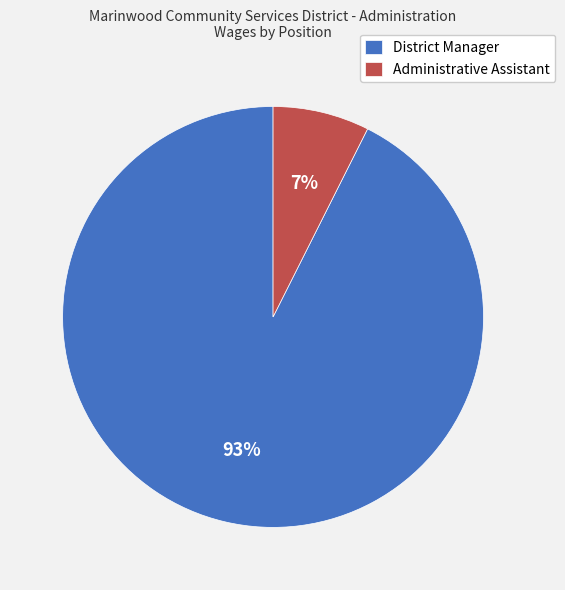

Which slice is the largest?

District Manager